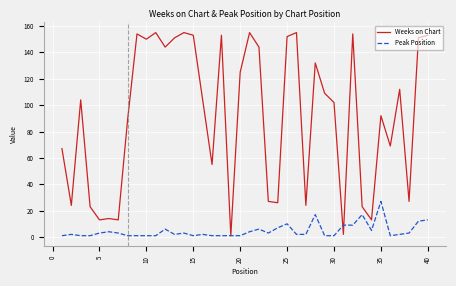

Is this an area chart (filled region under the line)?

No